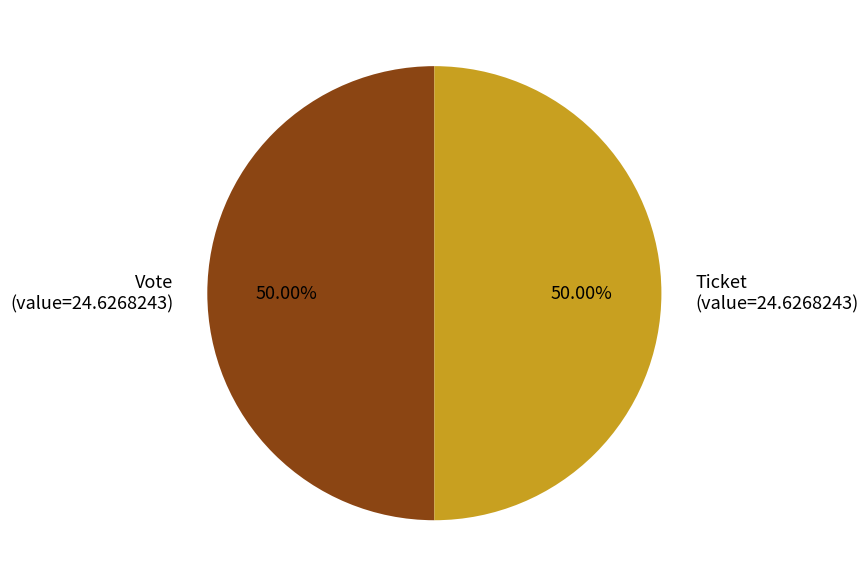

Is the sum of Vote (value=24.6268243) and Ticket (value=24.6268243) greater than half?

Yes